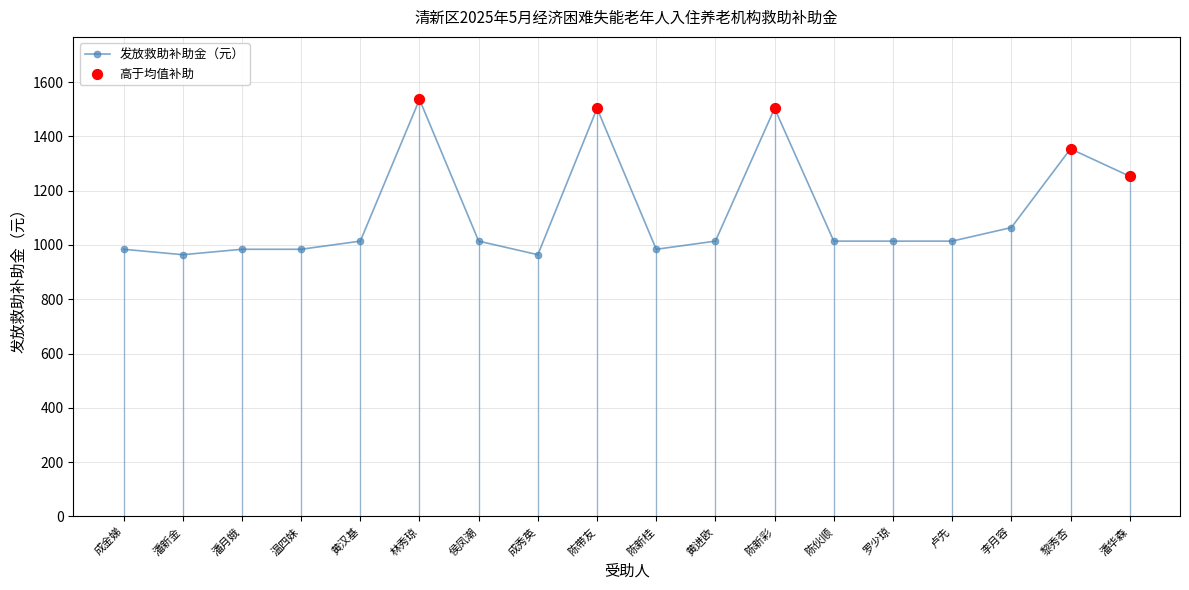

Which has a higher value, 罗少琼 or 潘月娥?

罗少琼